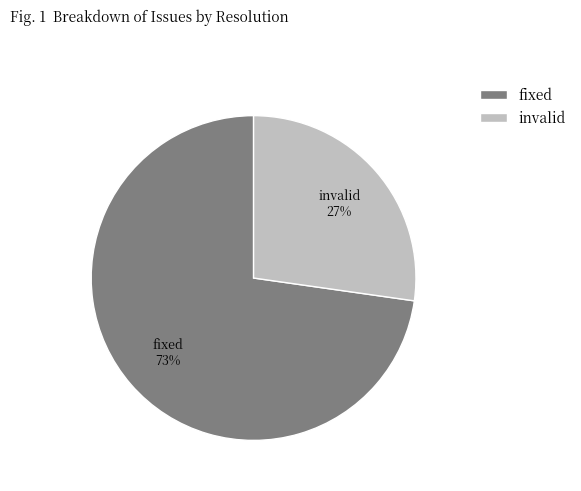

Which category has the smallest portion of the pie?

invalid